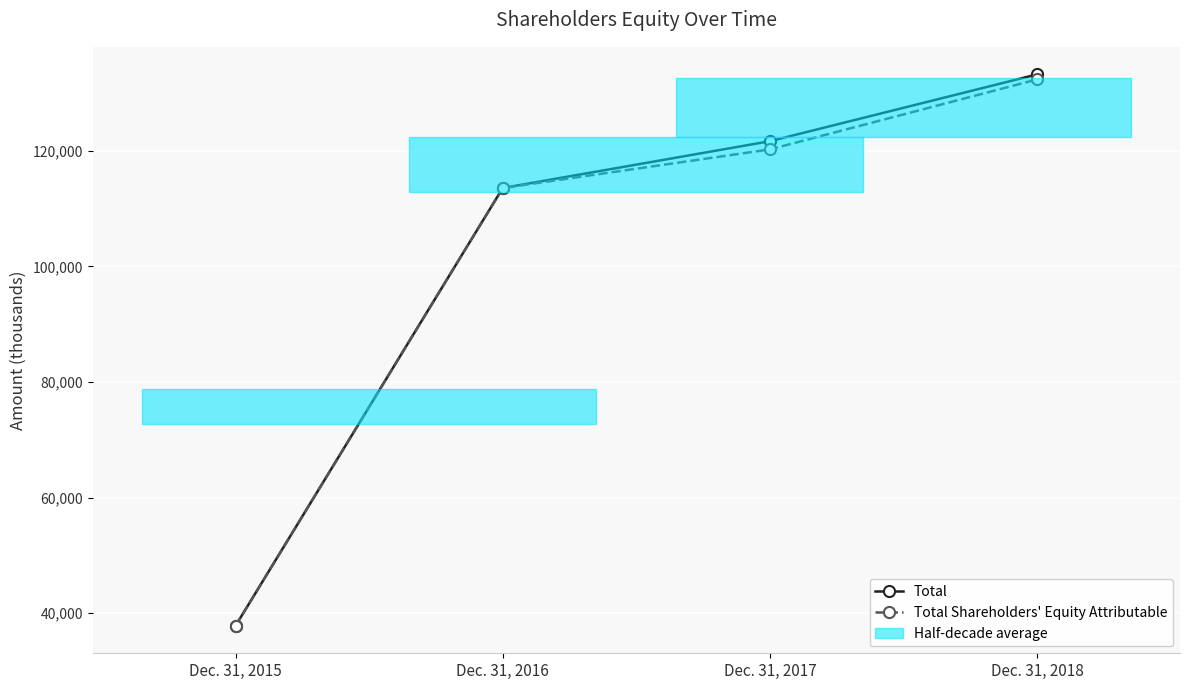

Reading left to right, list all the values displayed in this chart.

Total: Dec. 31, 2015=37813	Dec. 31, 2016=113565	Dec. 31, 2017=121665	Dec. 31, 2018=133228
Total Shareholders' Equity Attributable: Dec. 31, 2015=37813	Dec. 31, 2016=113565	Dec. 31, 2017=120248	Dec. 31, 2018=132356